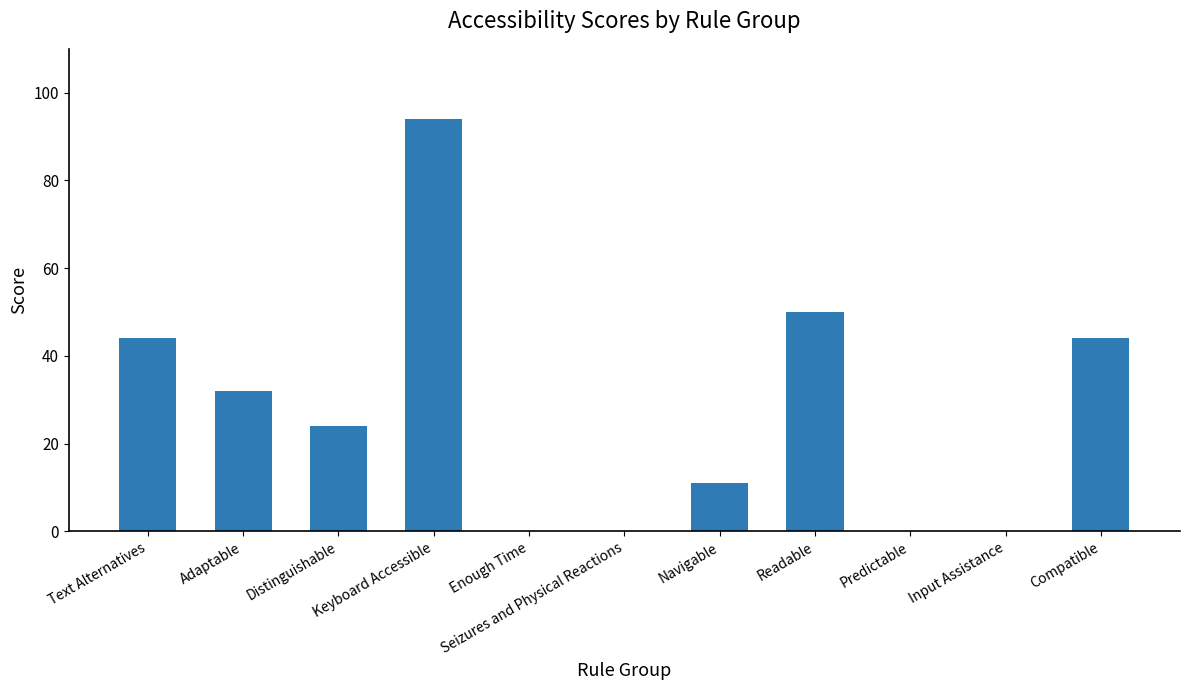

Is it true that the value at Adaptable is 43?

False